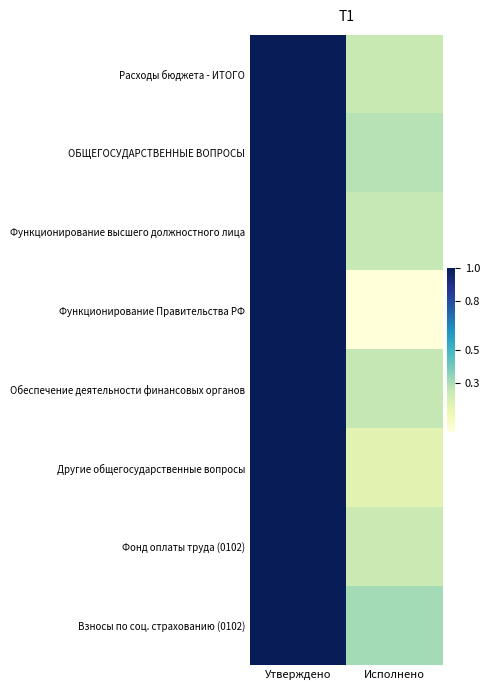

At which category is the sum across all series the highest?

Утверждено